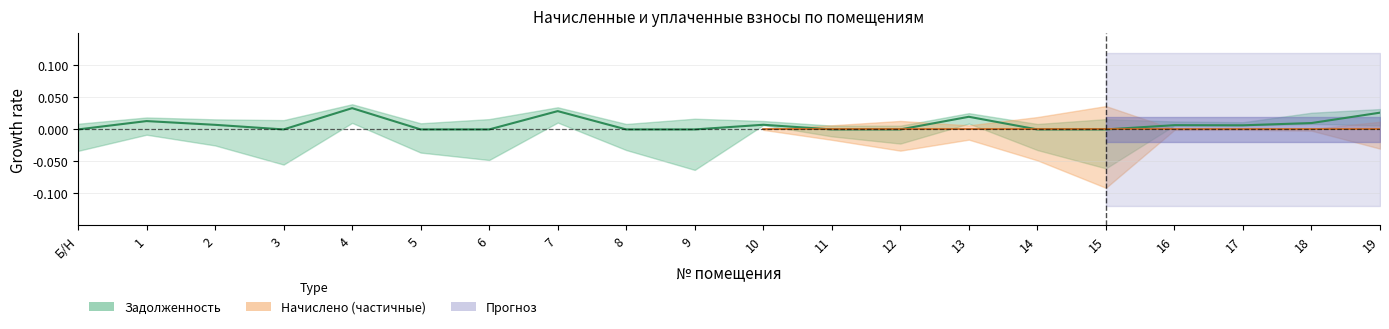

What position from the right is 6?

14